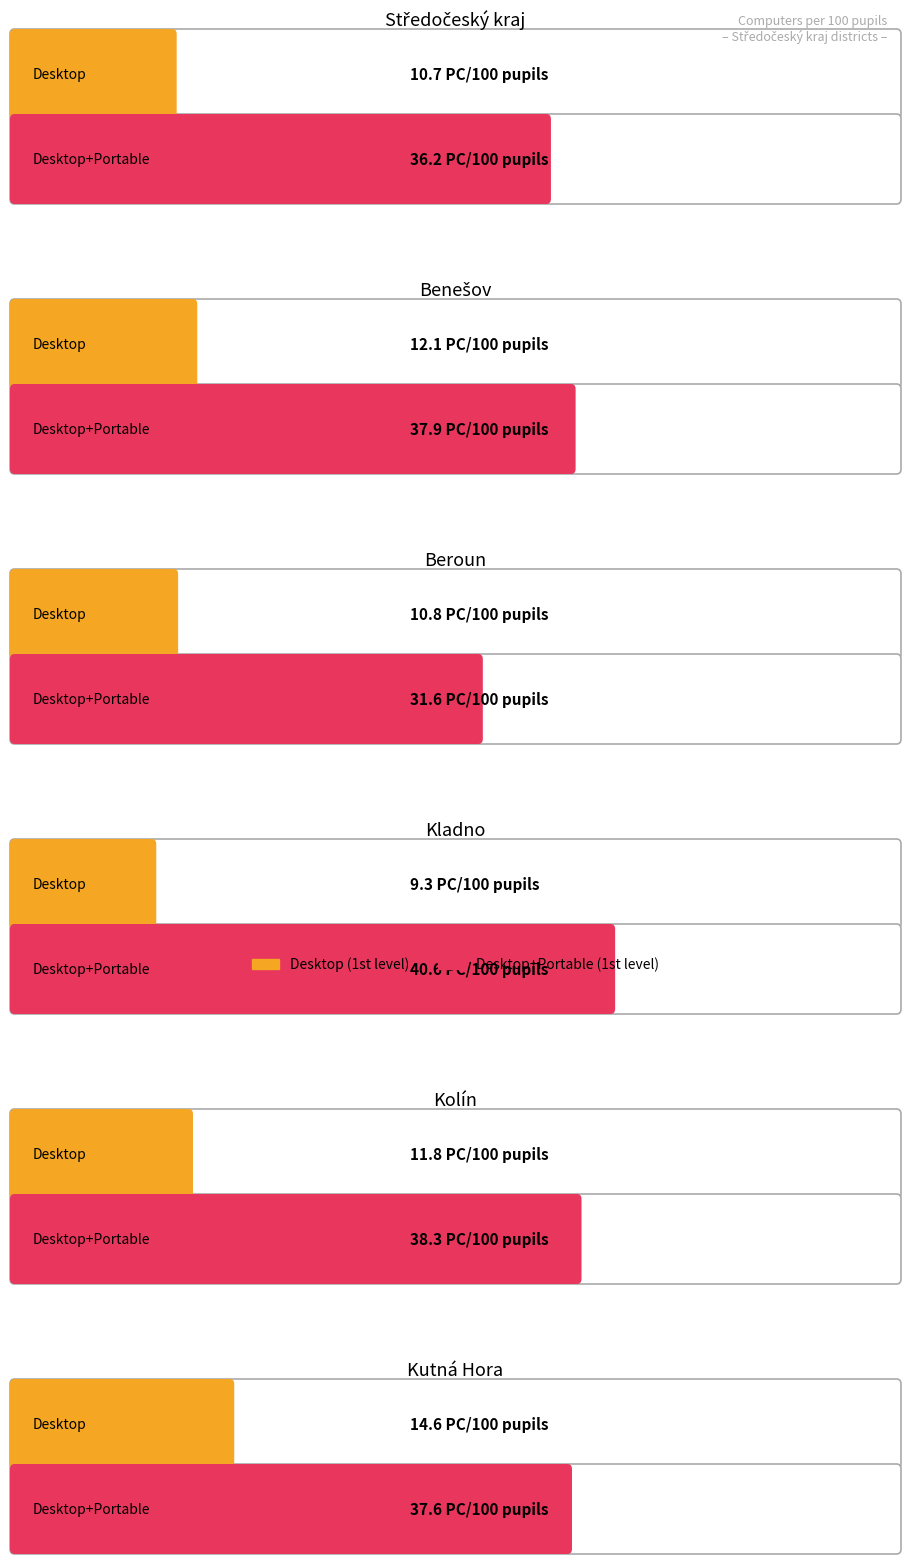

True or false: Desktop (1st level) has a value of 10.7 at Středočeský kraj.

True